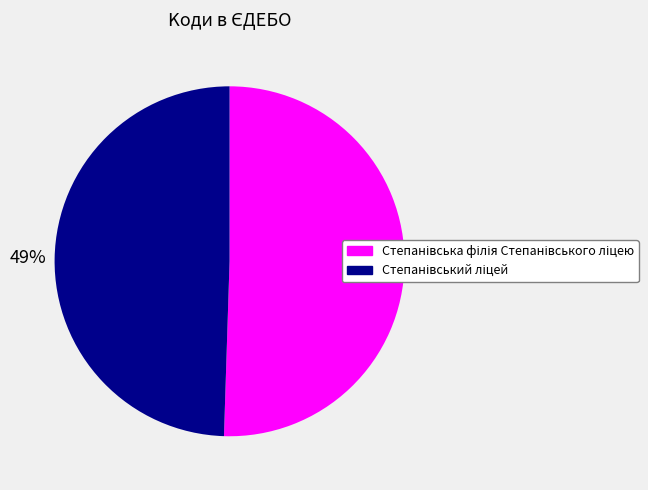

Is there a majority slice in this chart?

Yes